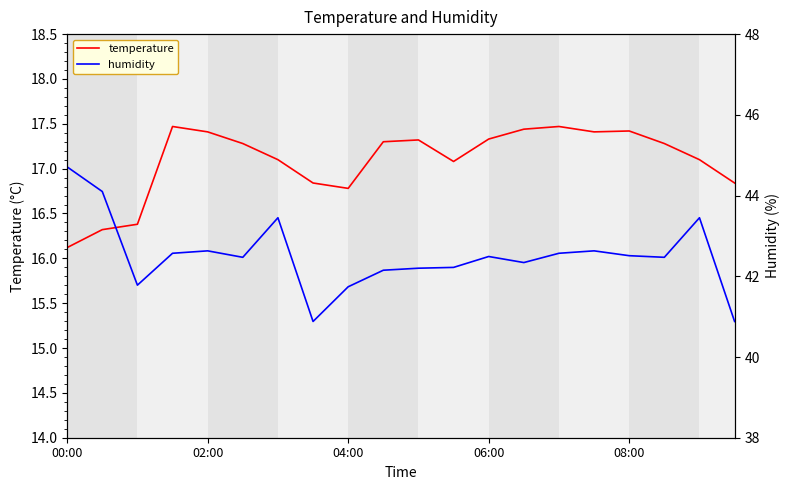

At which label is temperature closest to 16?

00:00